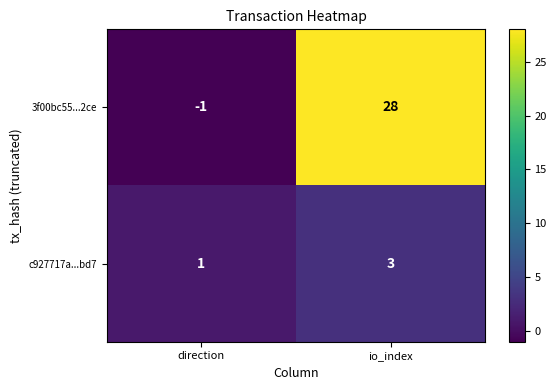

Reading left to right, transcribe all the data shown in this chart.

3f00bc55...2ce: direction=-1	io_index=28
c927717a...bd7: direction=1	io_index=3